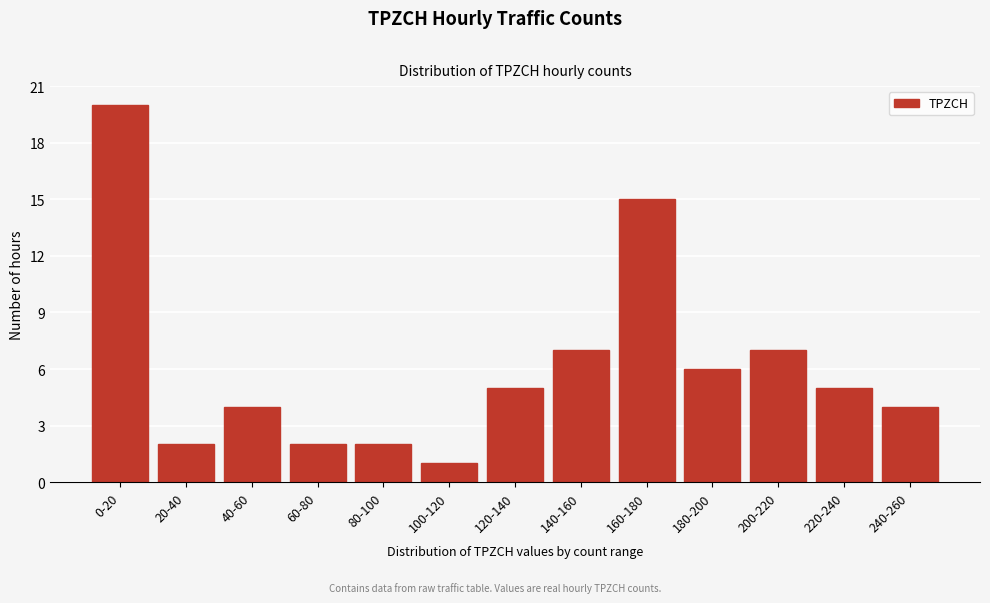

Reading right to left, list all the values displayed in this chart.

4	5	7	6	15	7	5	1	2	2	4	2	20